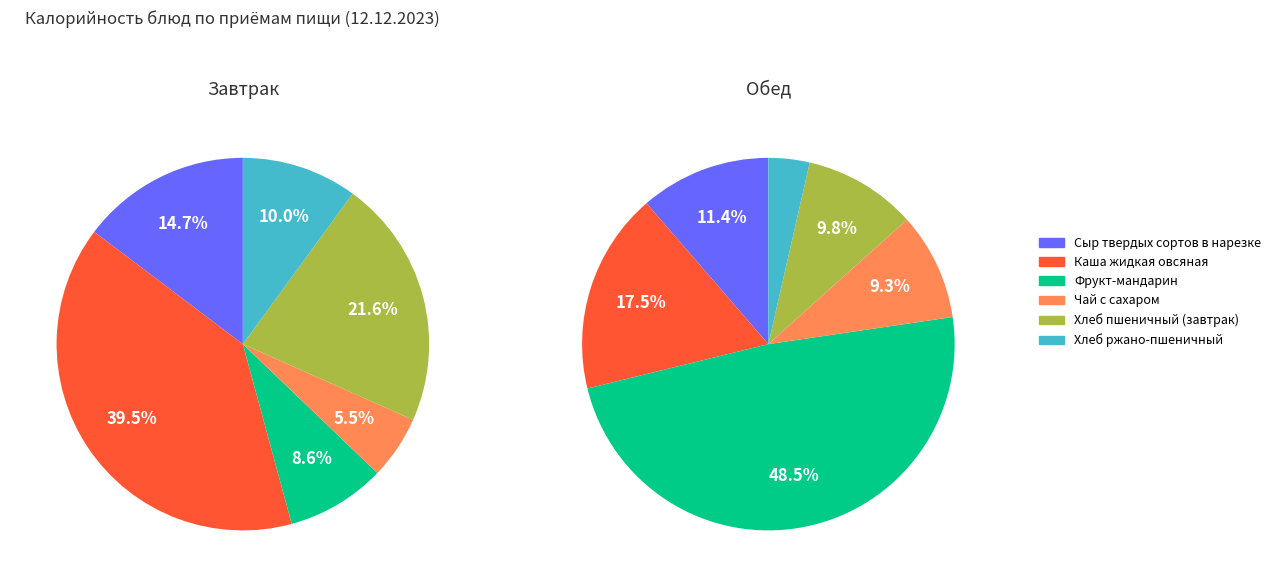

How many segments does this pie chart have?

6